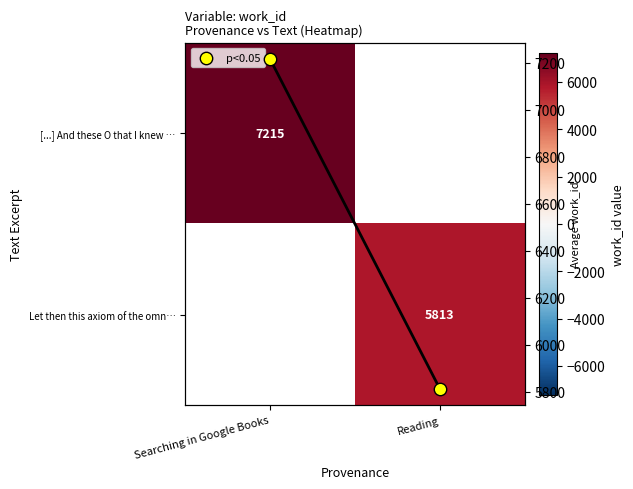

At which label is p<0.05 closest to 6514?

Searching in Google Books